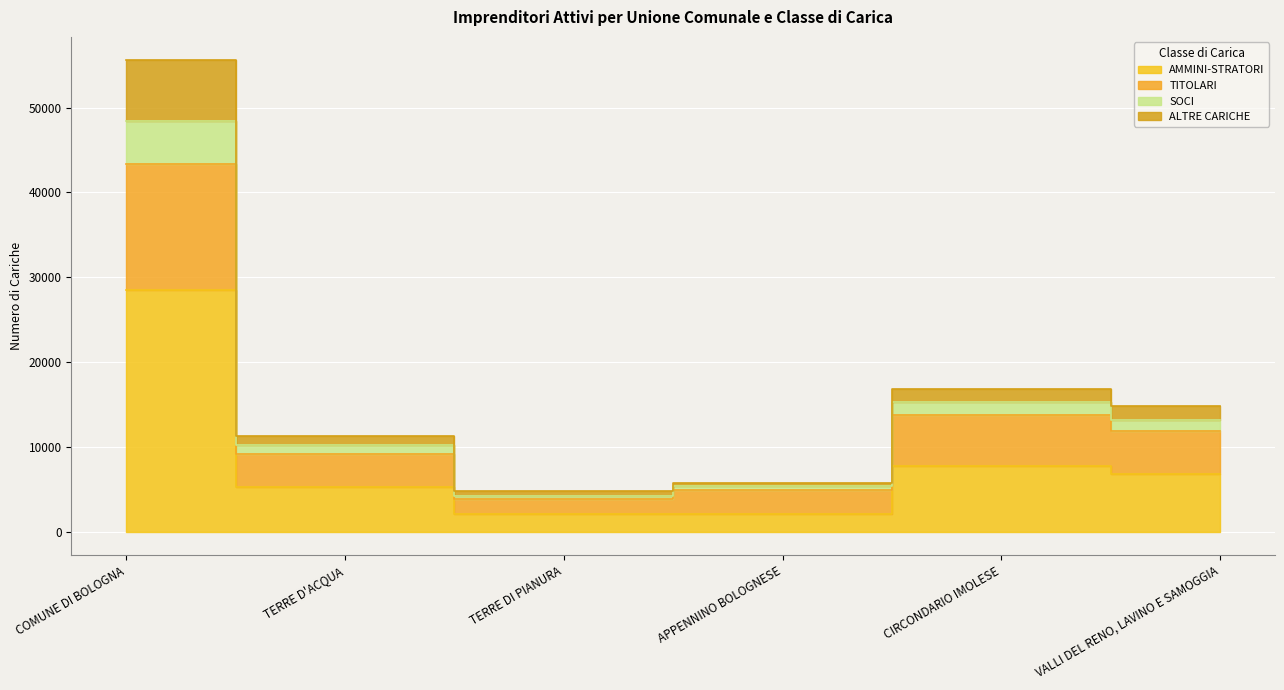

Reading left to right, transcribe all the data shown in this chart.

AMMINI-STRATORI: 28540	5302	2058	2049	7755	6774
TITOLARI: 43345	9203	3815	4873	13727	11843
SOCI: 48395	10208	4215	5383	15276	13115
ALTRE CARICHE: 55571	11322	4770	5712	16870	14821